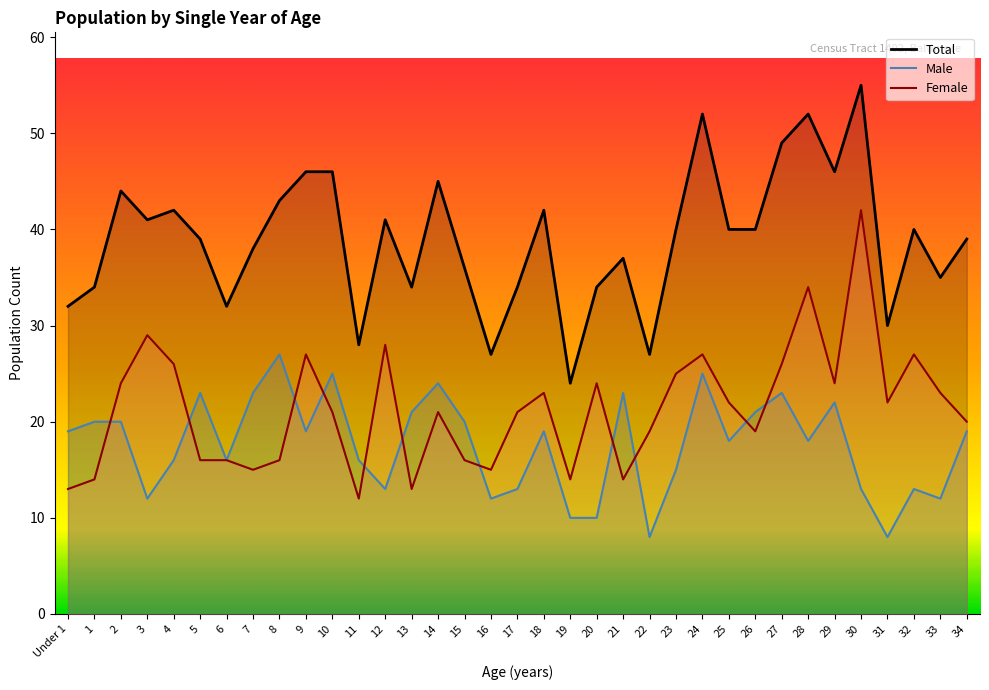

Between 21 and 29, which series saw the biggest shift?

Female